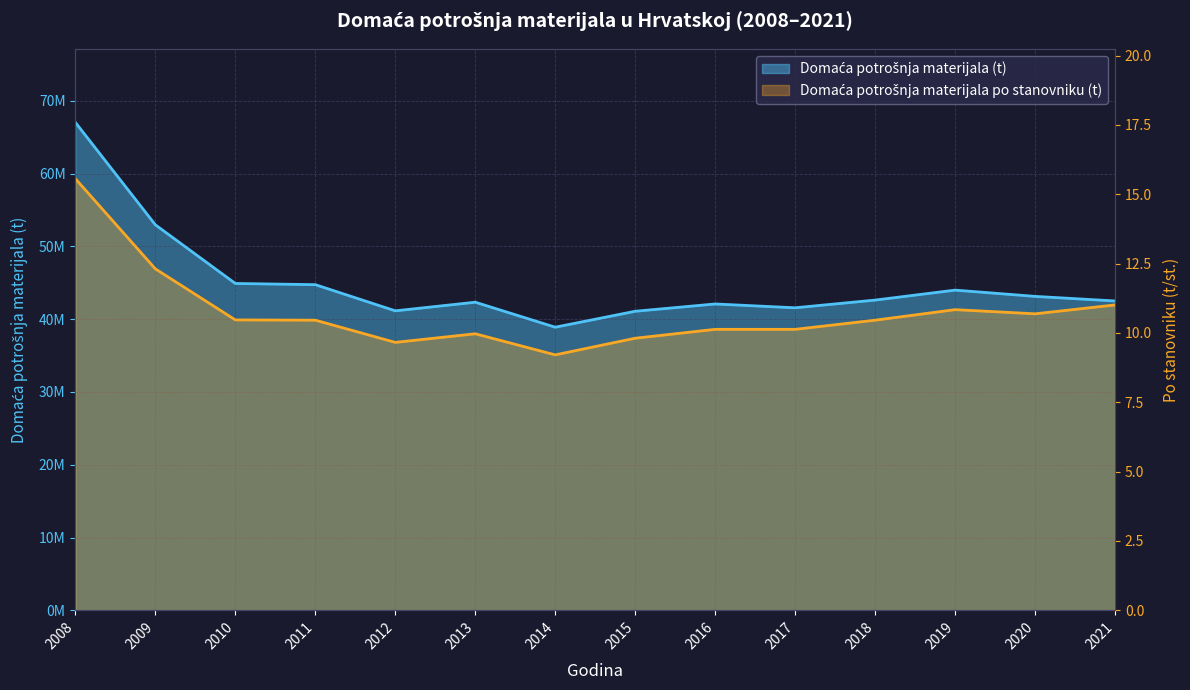

What is the difference between the highest and lowest values at 2015?

41092900.2